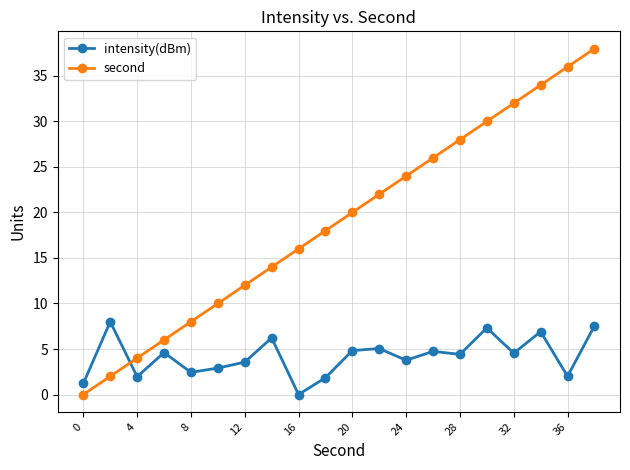

Rank the series by their maximum value, from lowest to highest.

intensity(dBm), second